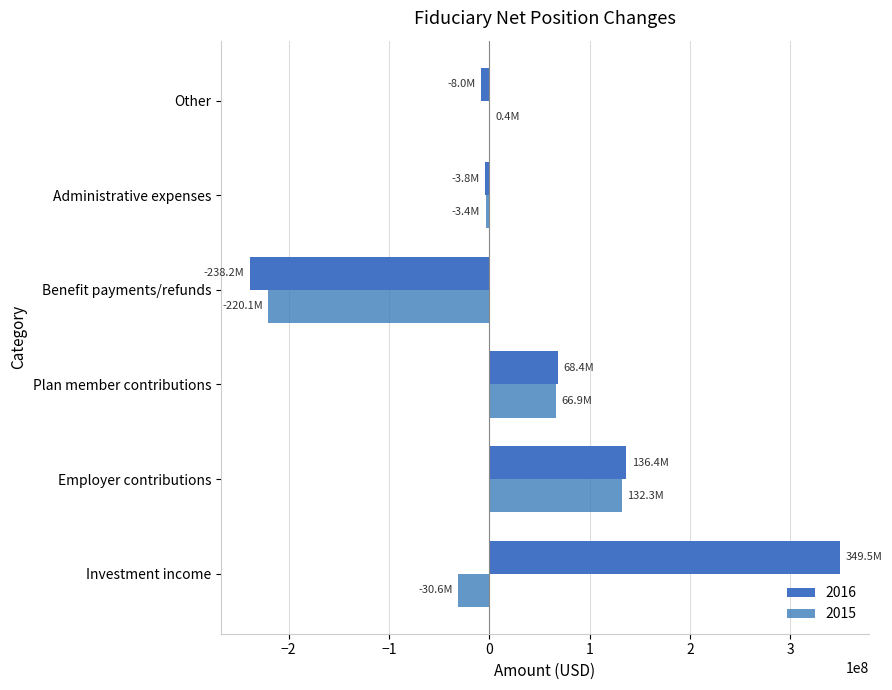

What is the difference between the maximum and minimum values in the 2015 series?

352445755.5